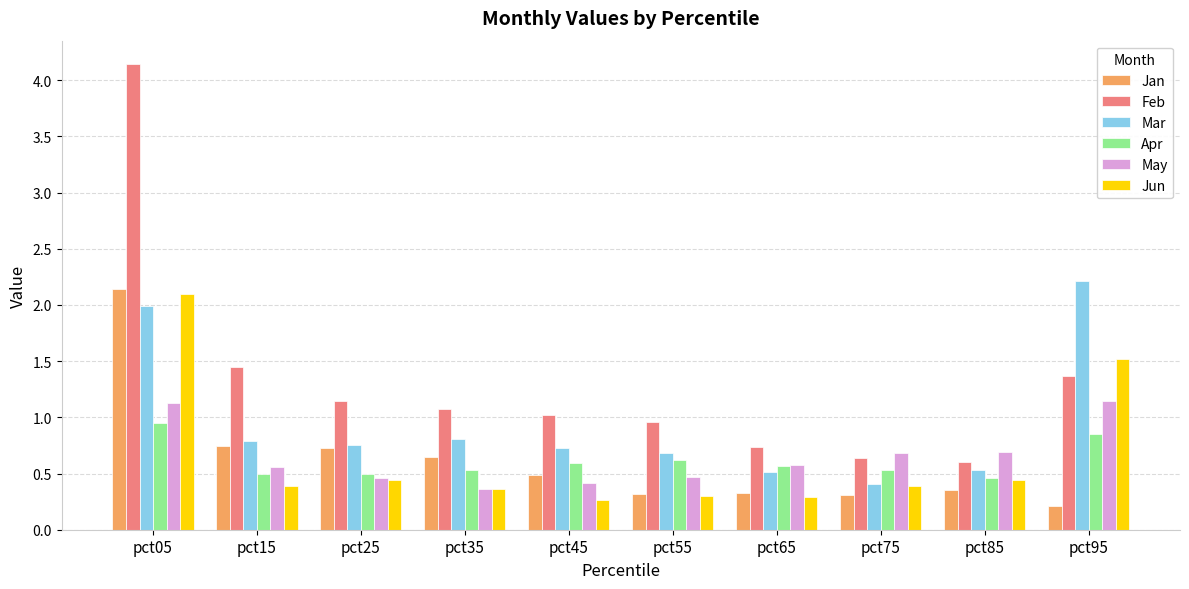

What are all the series names shown in the legend?

Jan, Feb, Mar, Apr, May, Jun